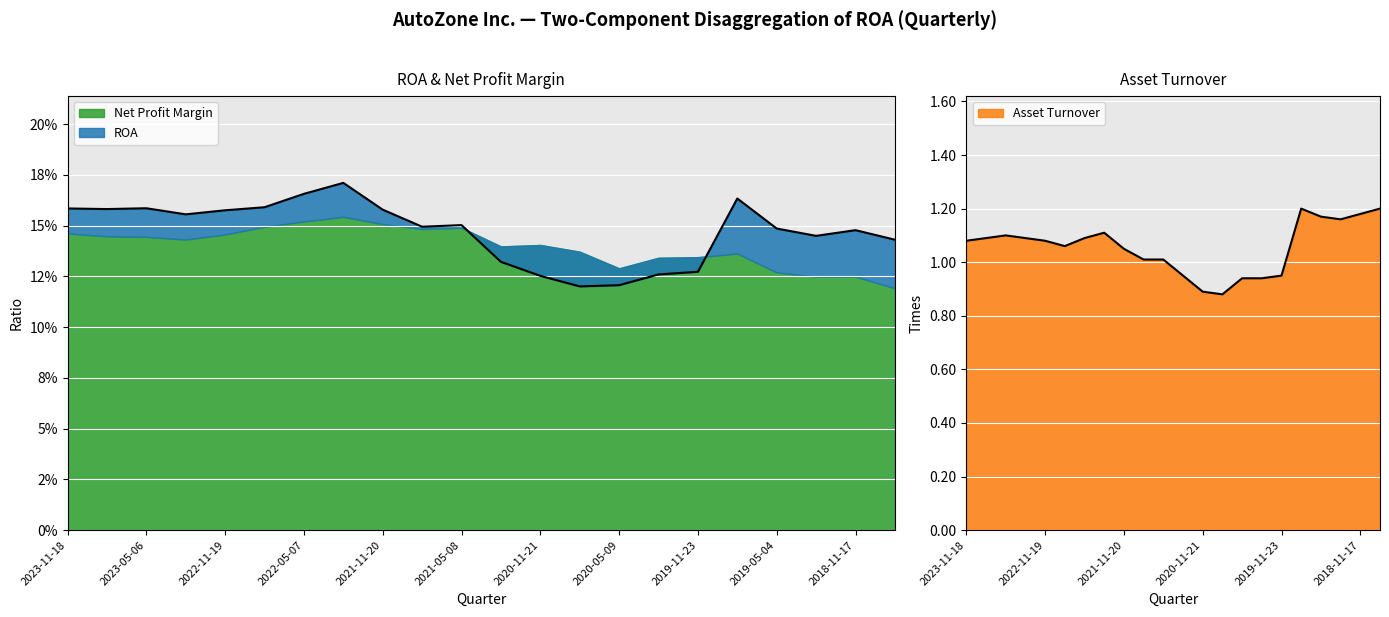

What is the approximate value of ROA at 2019-08-31?

0.2